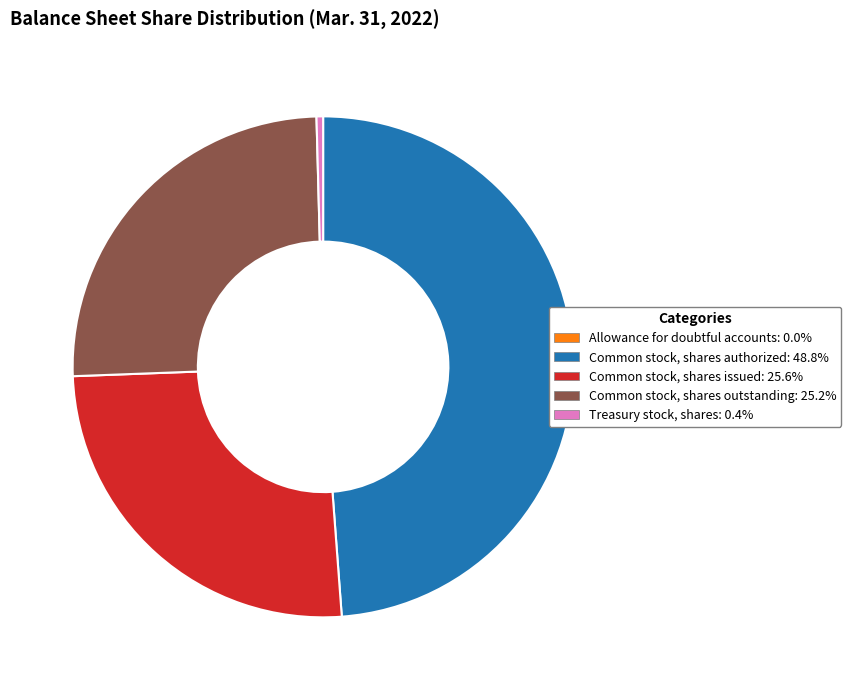

Do Common stock, shares outstanding and Common stock, shares issued together represent more than half of the pie?

Yes